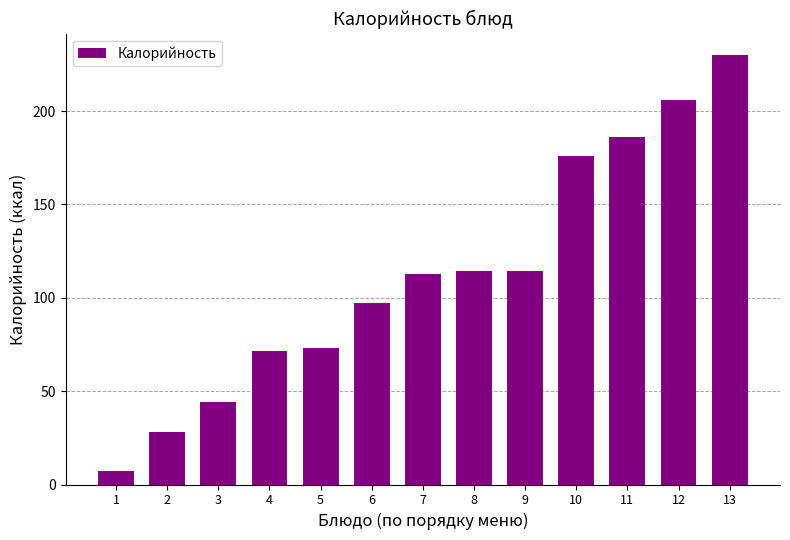

What is the value of the 5th bar from the left?

73.0